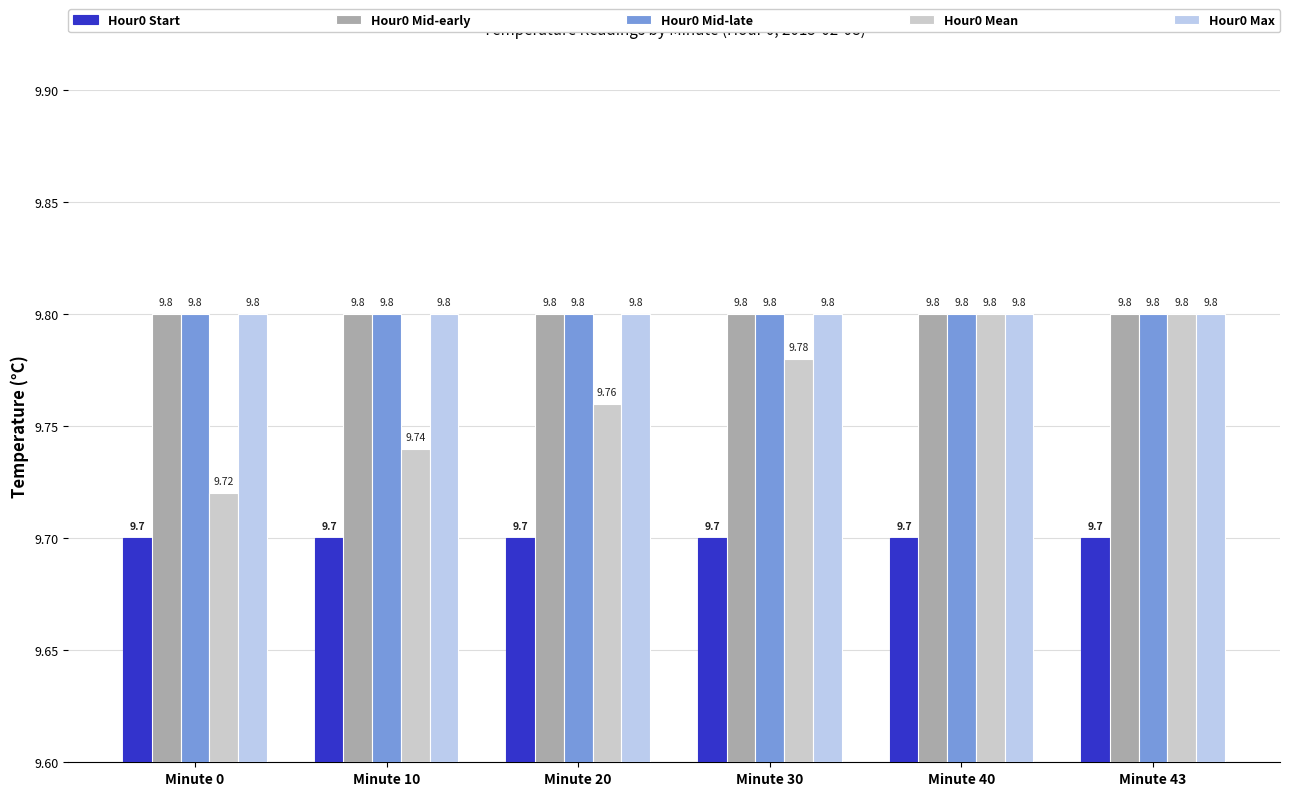

Are the bars grouped side by side (vs. stacked)?

Yes